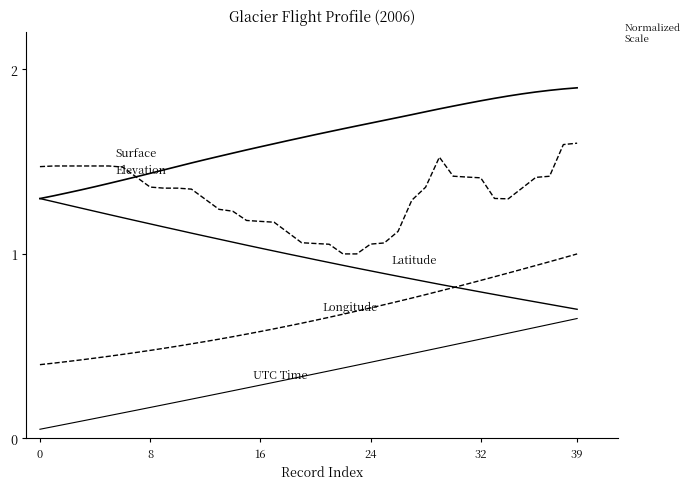

How many lines are shown in the chart?

5